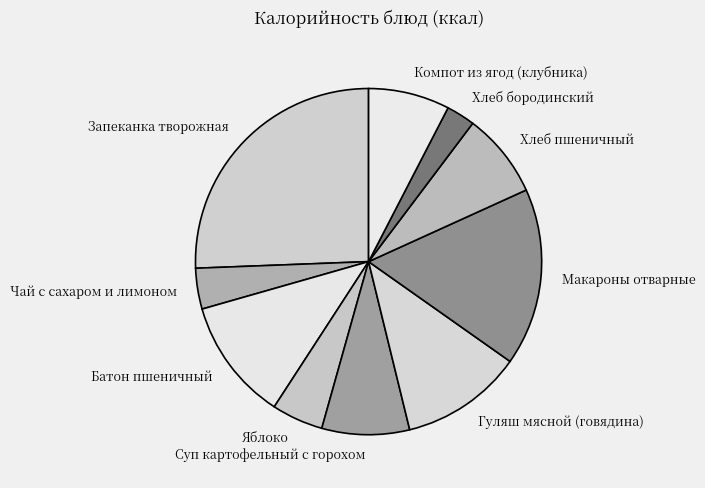

True or false: Яблоко accounts for 5% of the total.

True